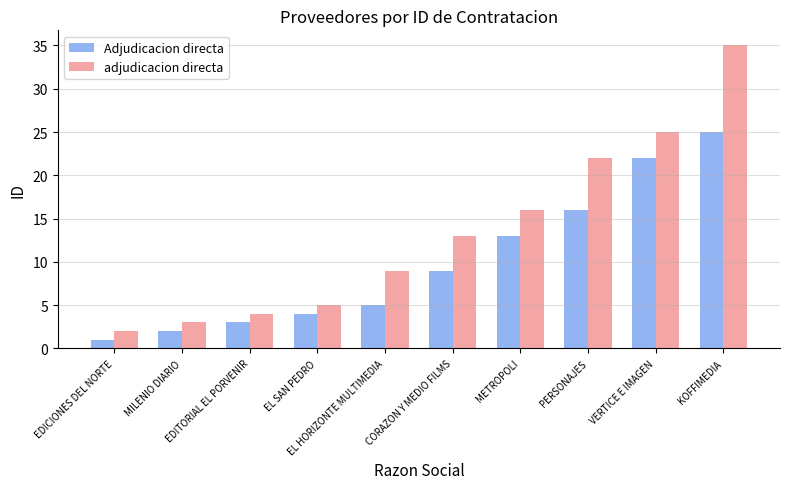

Which label corresponds to the largest value in the chart?

KOFFIMEDIA